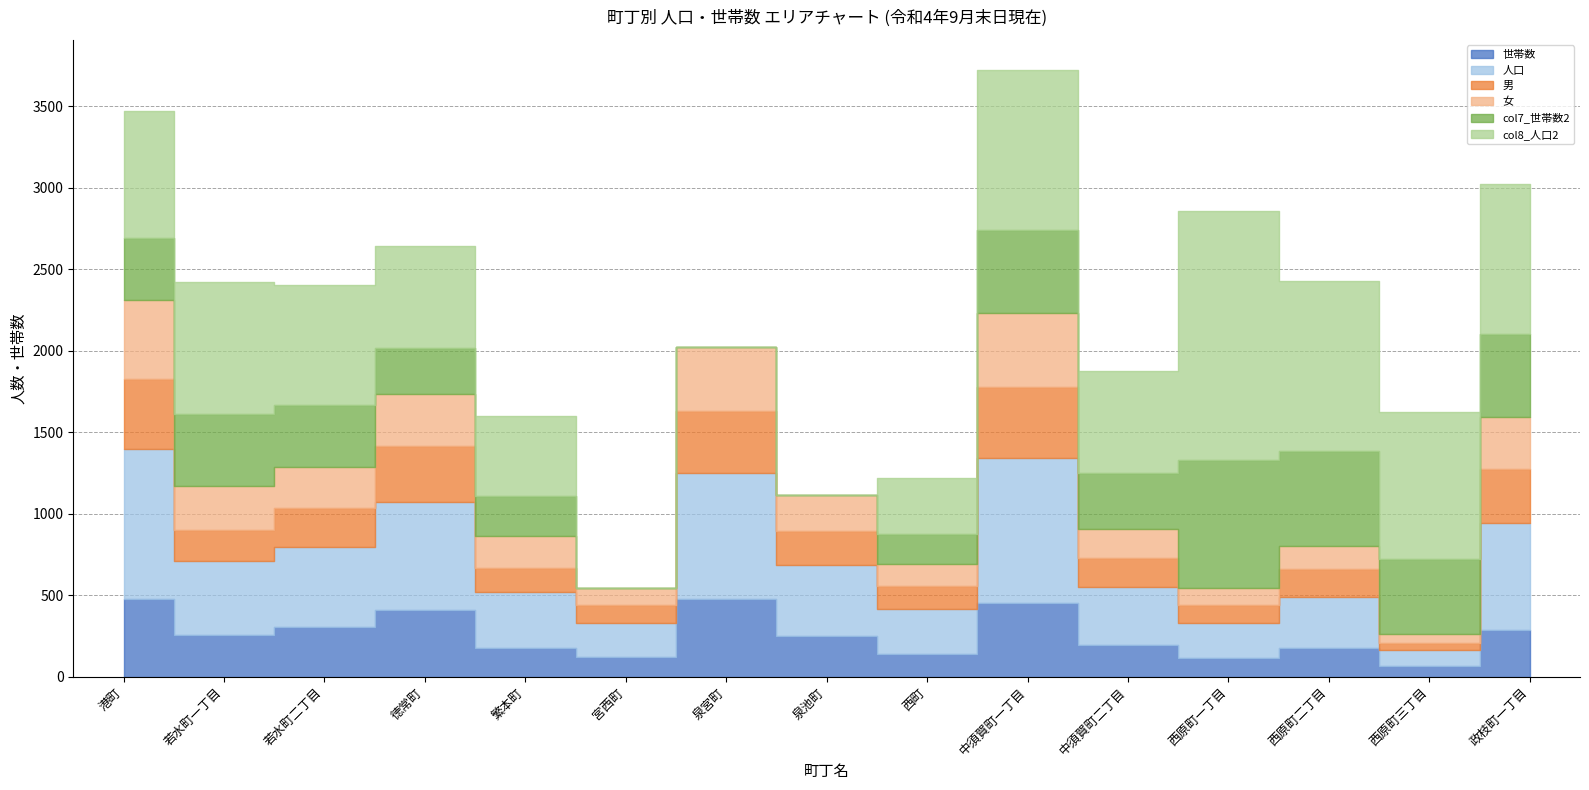

What is the spread (max minus min) of values at 西原町三丁目?

858